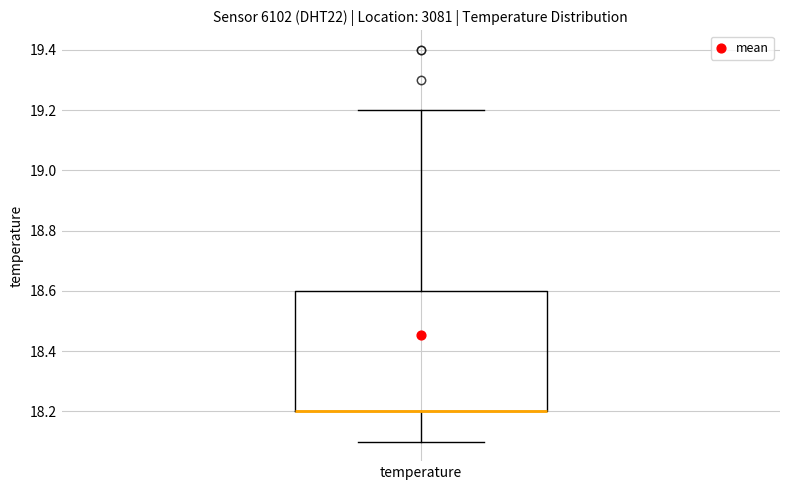

Read this box plot against the y-axis: the position of the median line, the range covered by the box, and the ends of both whiskers. The values are not printed on the chart, so give them approximately, as read against the axis.

median 18.2 (drawn on the box's lower edge), box 18.2 to 18.6, whiskers 18.1 to 19.2